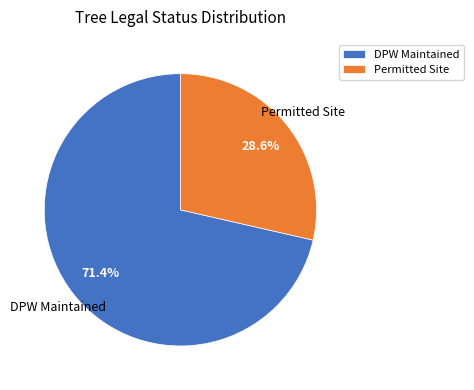

What is the smallest slice in the pie chart?

Permitted Site